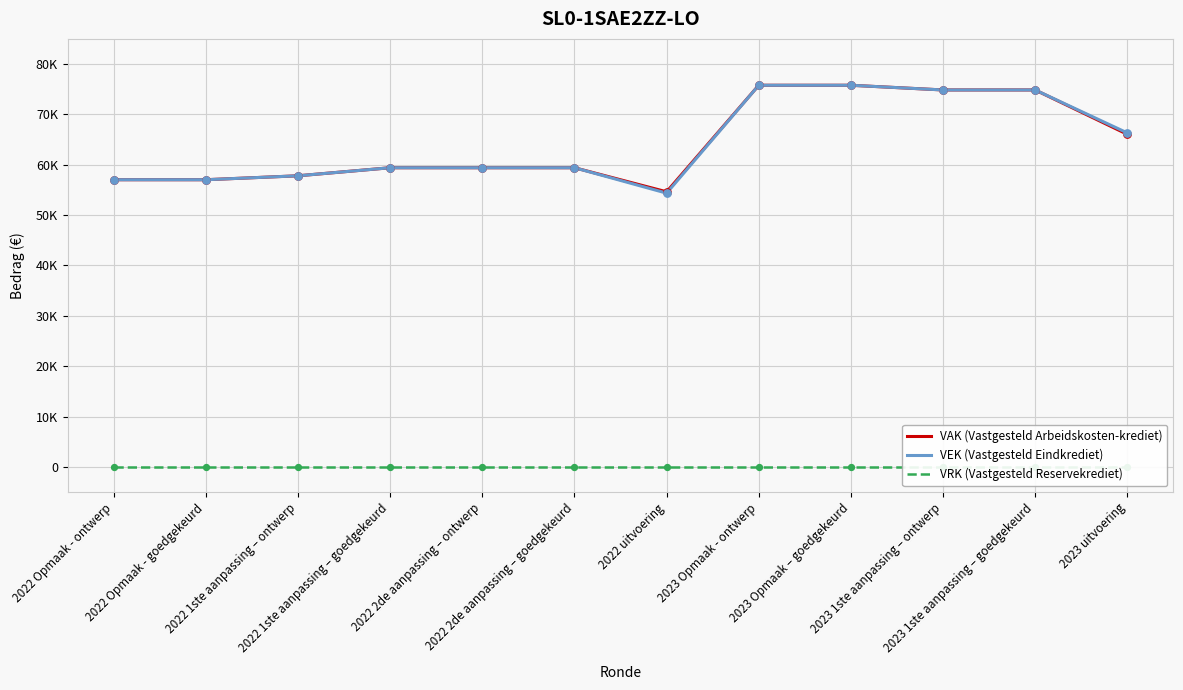

What are all the series names shown in the legend?

VAK (Vastgesteld Arbeidskosten-krediet), VEK (Vastgesteld Eindkrediet), VRK (Vastgesteld Reservekrediet)